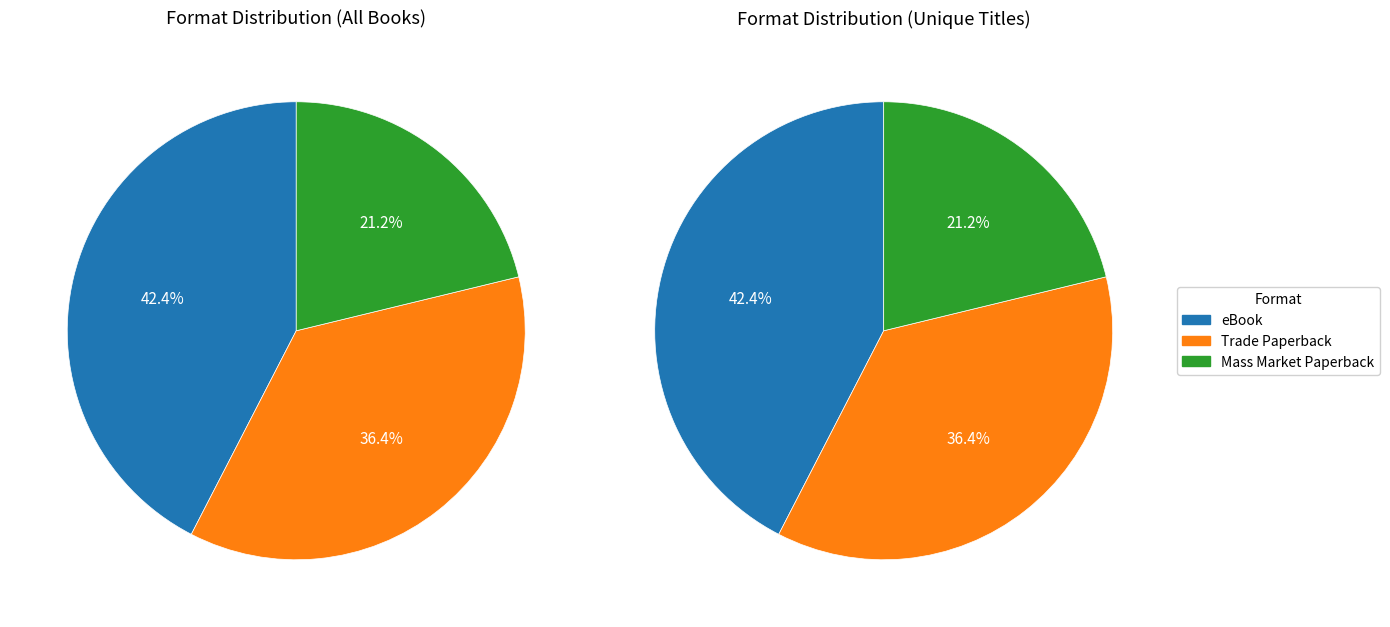

How many segments does this pie chart have?

3